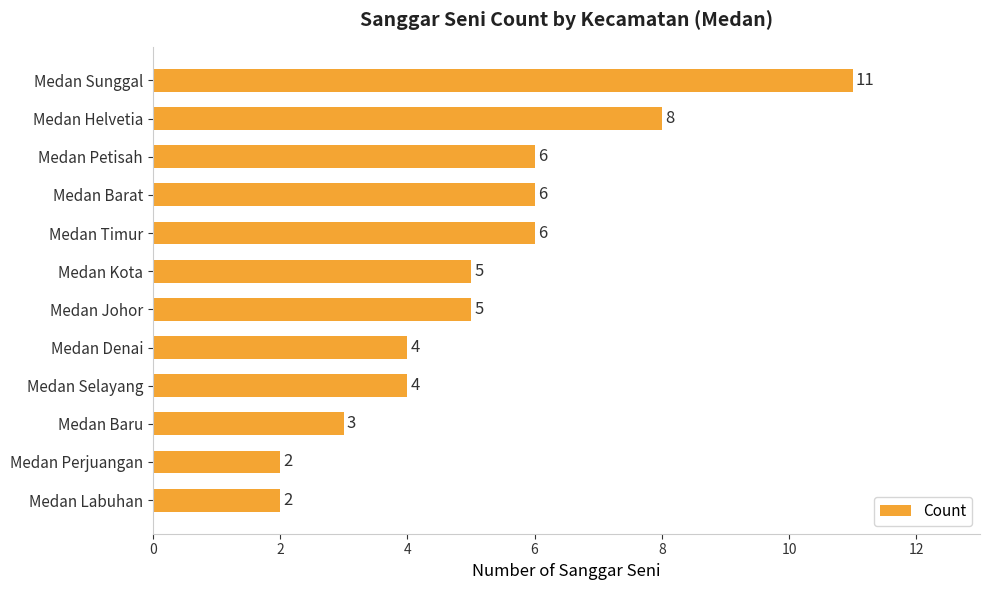

The value at Medan Sunggal is 11. True or false?

True